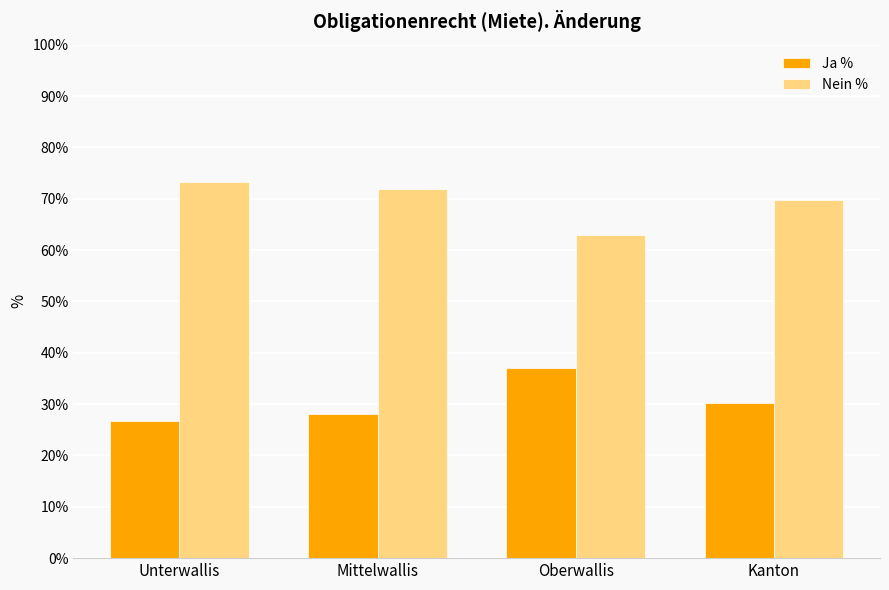

What is the greatest value displayed?

73.3